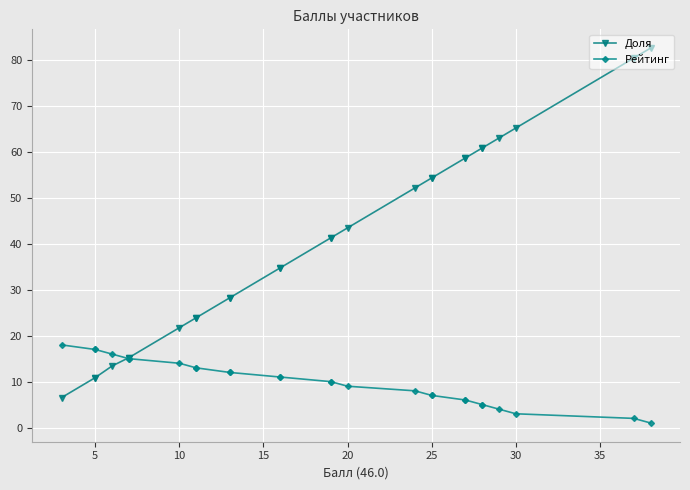

True or false: Рейтинг and Доля intersect in this chart.

True